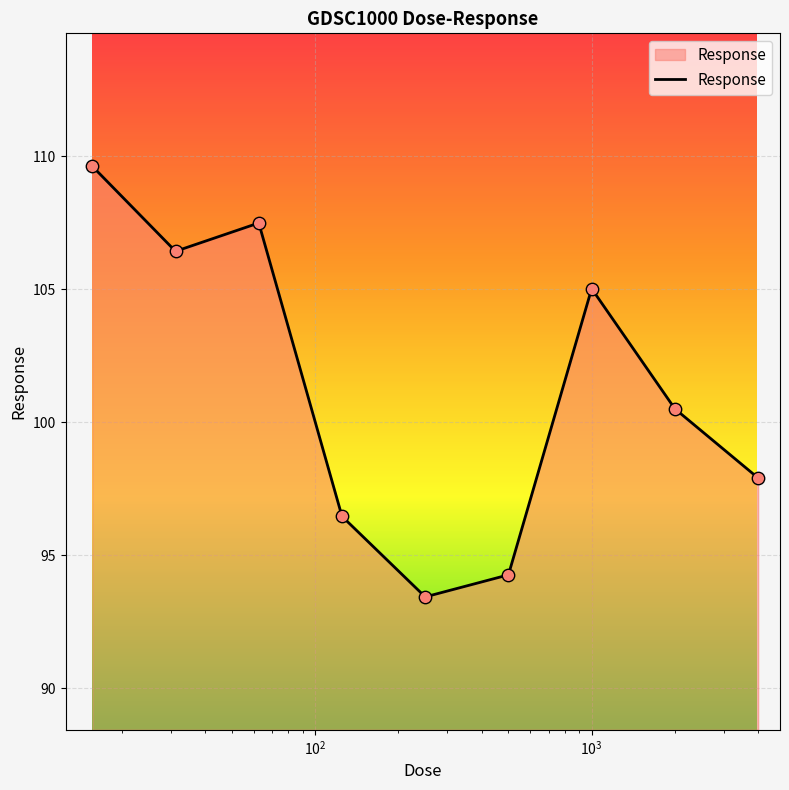

What is the minimum value shown in the chart?

93.4